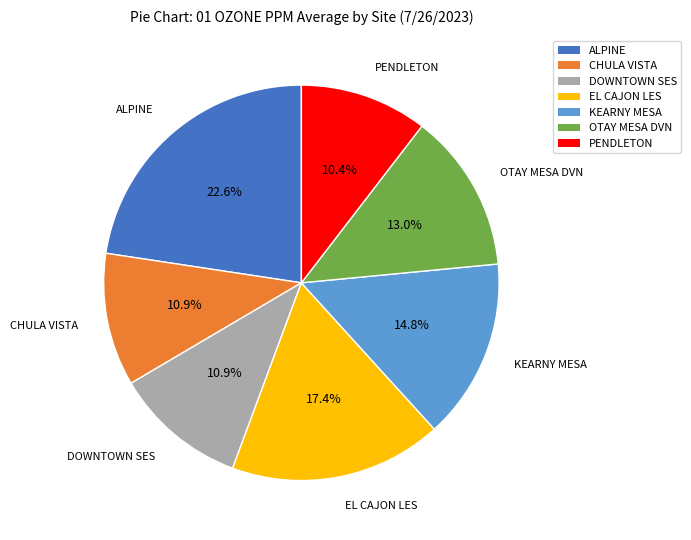

Does ALPINE account for over 50% of the chart?

No